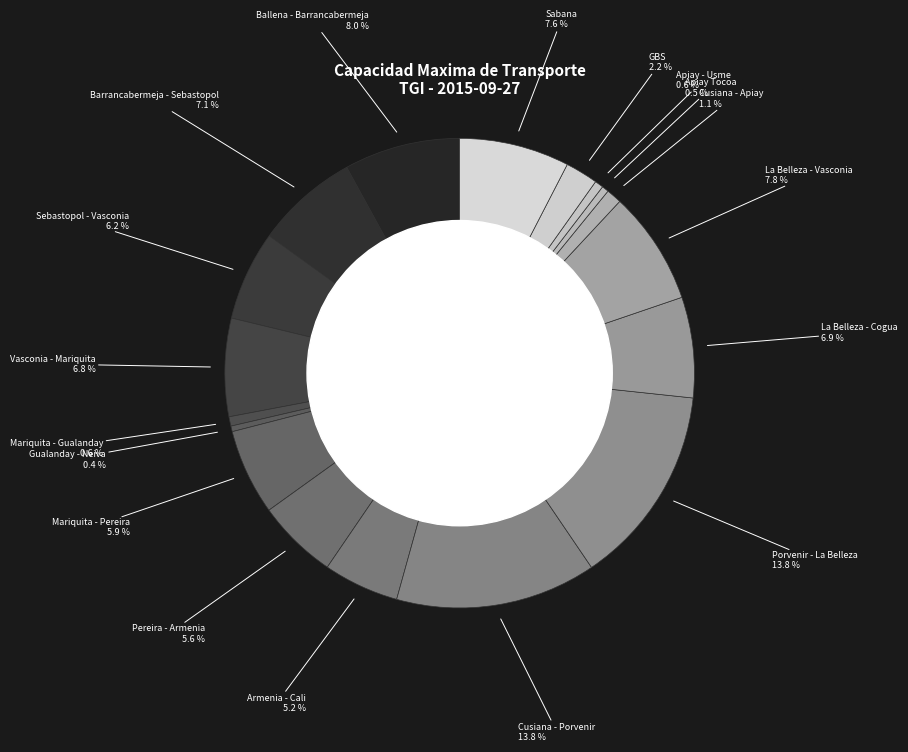

How many segments does this pie chart have?

18